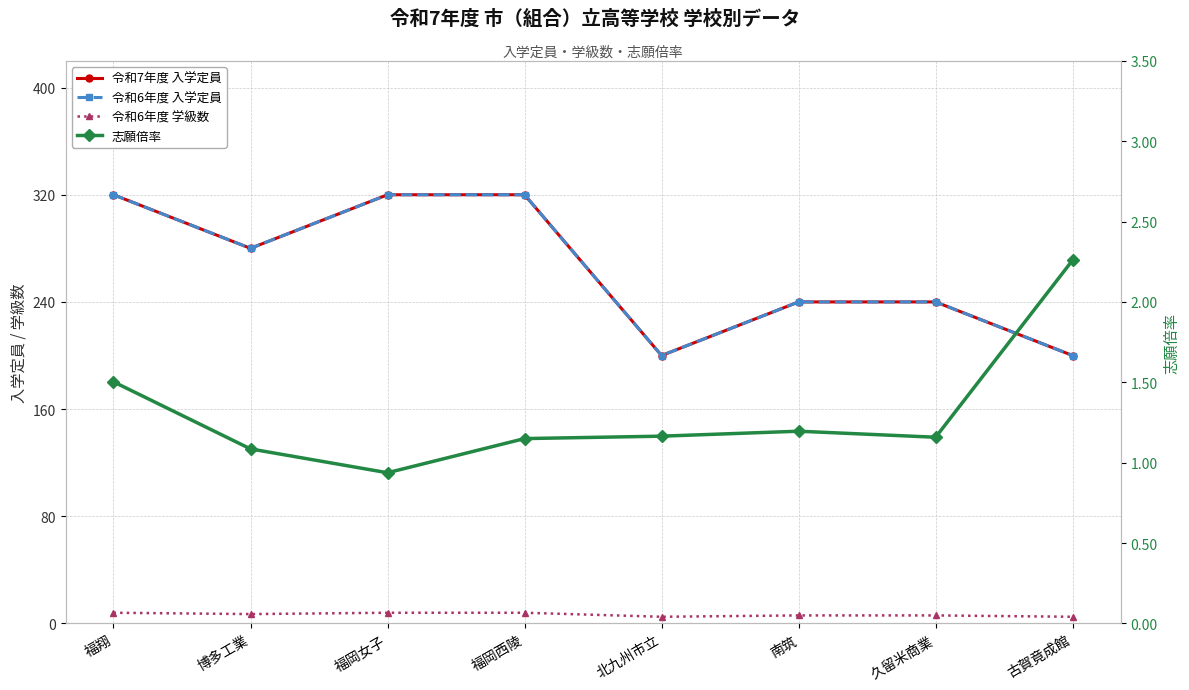

Where is 志願倍率 nearest to the value 1?

福岡女子